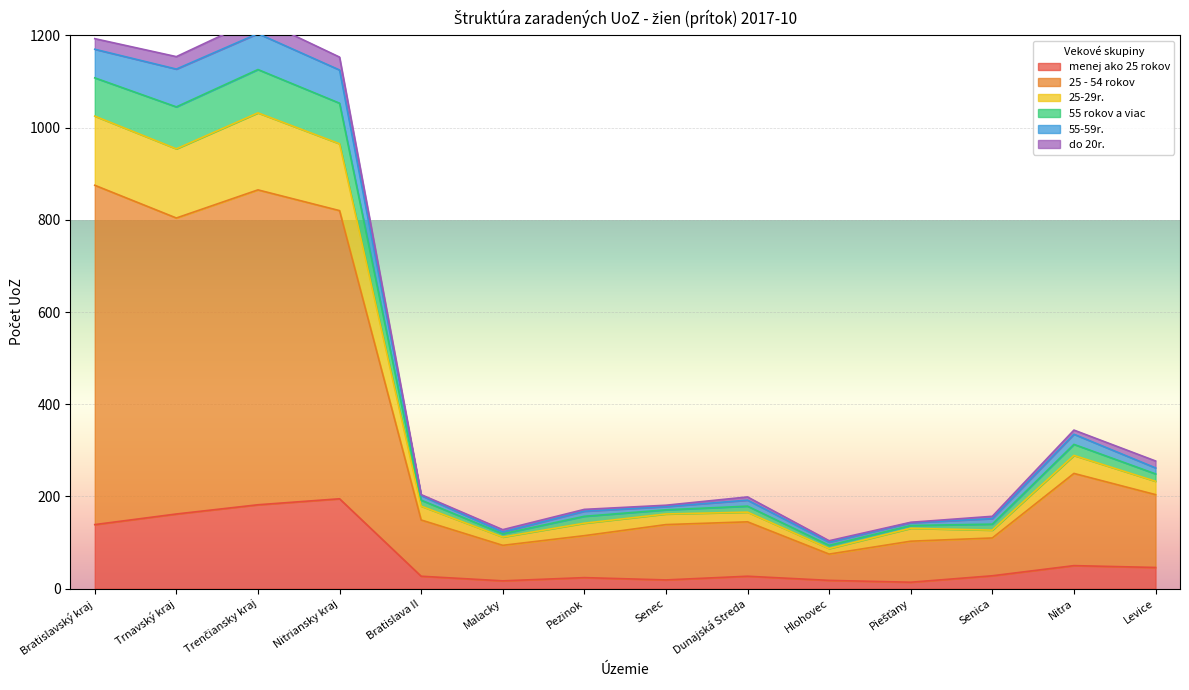

Where is the first local maximum for 55 rokov a viac?

Trenčiansky kraj